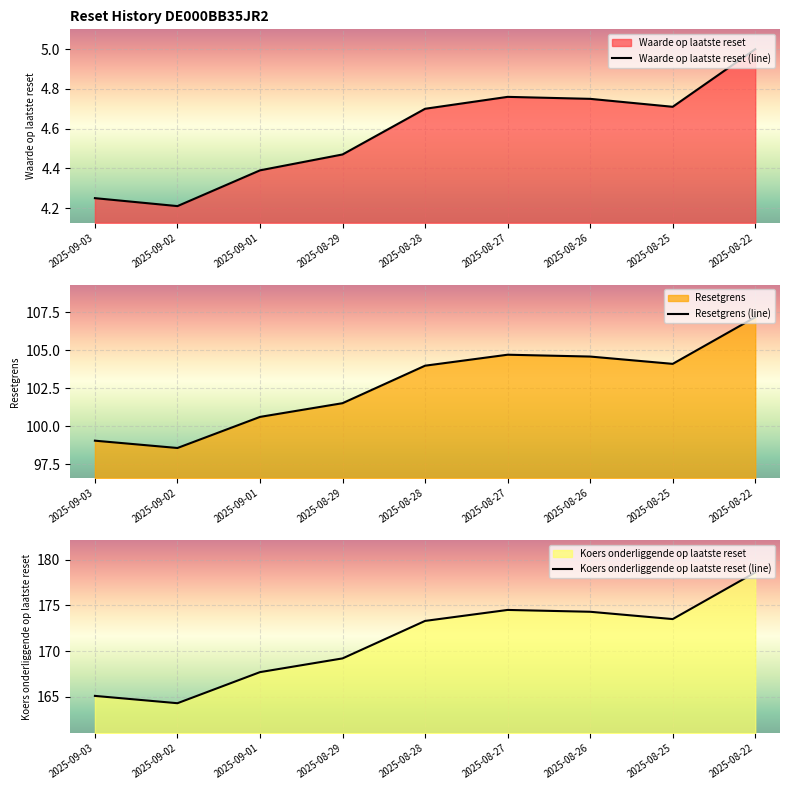

Where does the Resetgrens (line) series first go above 103?

2025-08-28